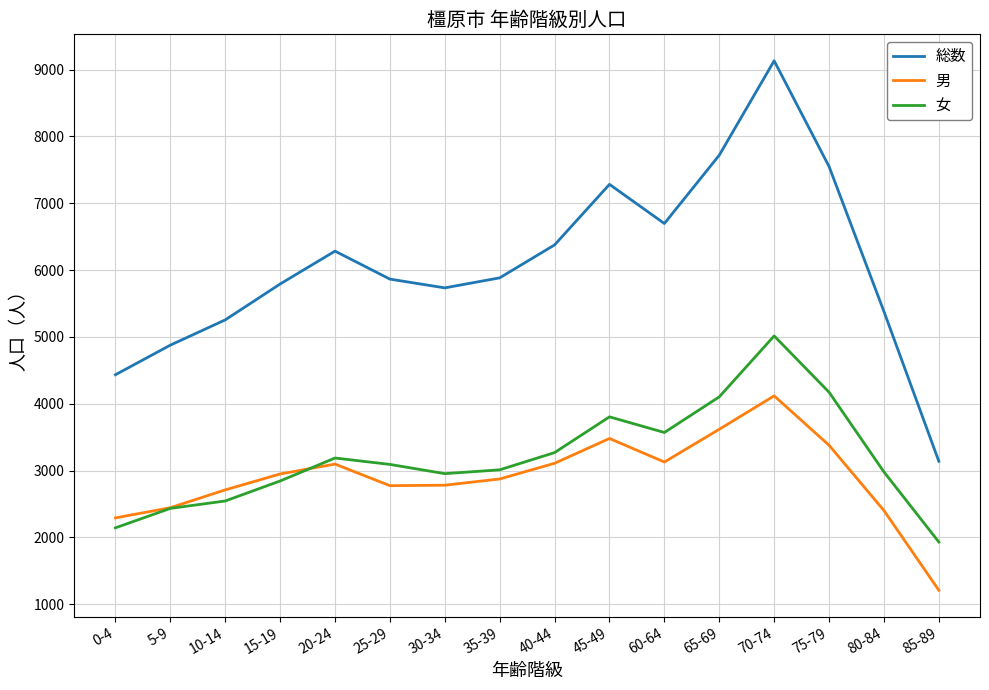

At which label does 女 reach its minimum?

85-89